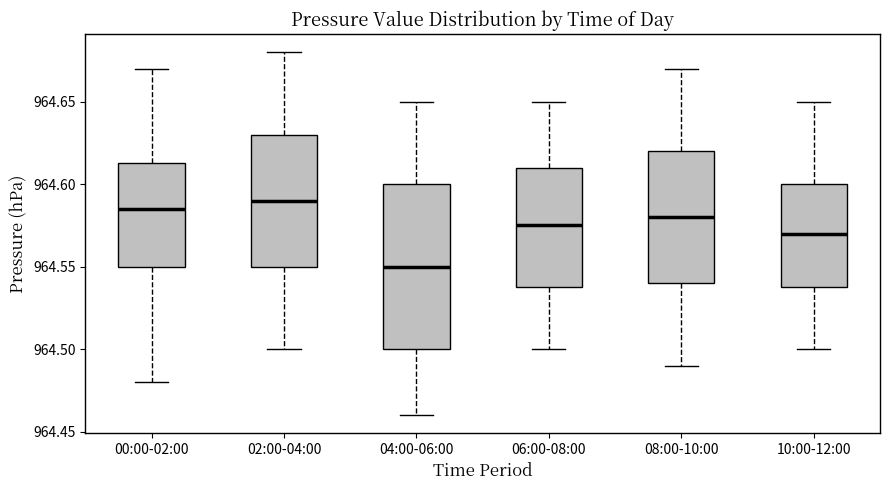

Which box's median line is the lowest?

04:00-06:00